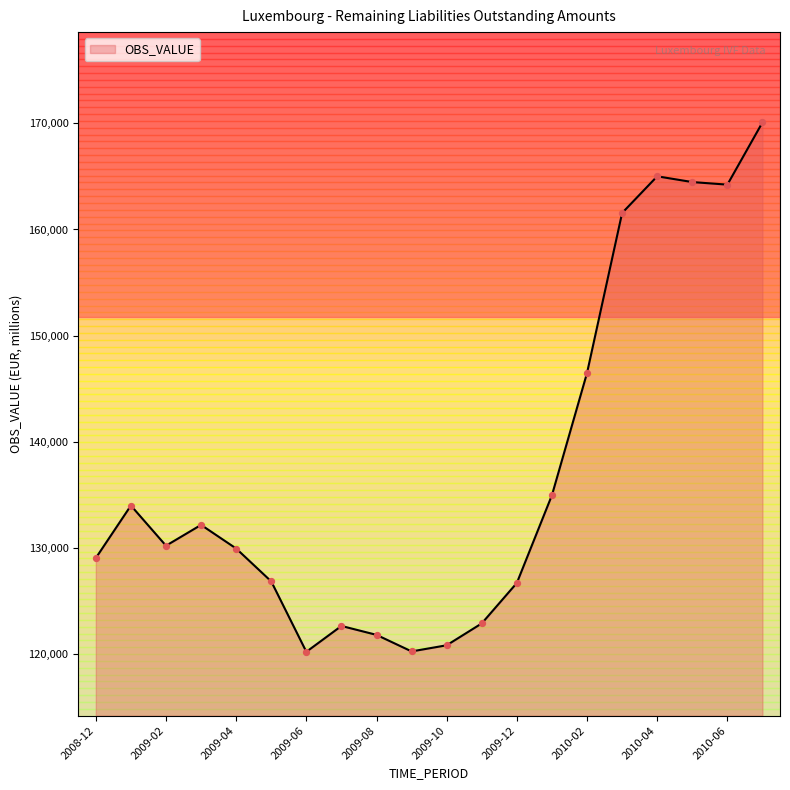

What is the difference between the maximum and minimum values?

49841